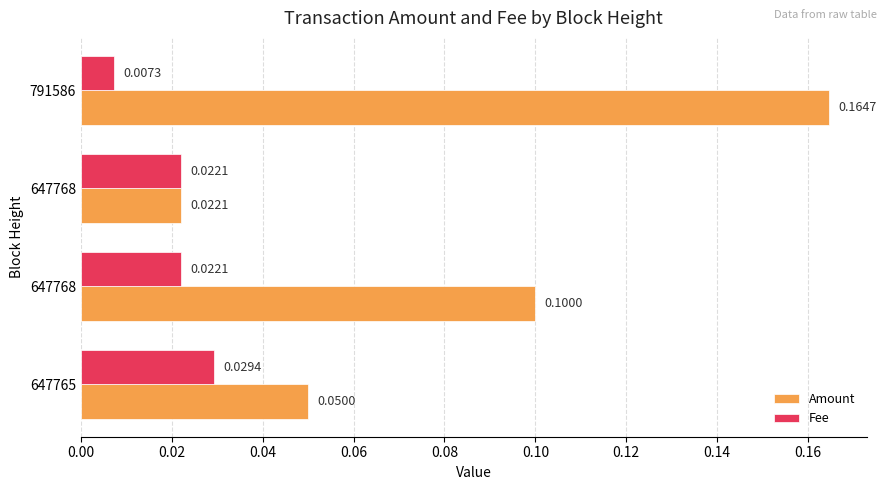

What are all the series names shown in the legend?

Amount, Fee